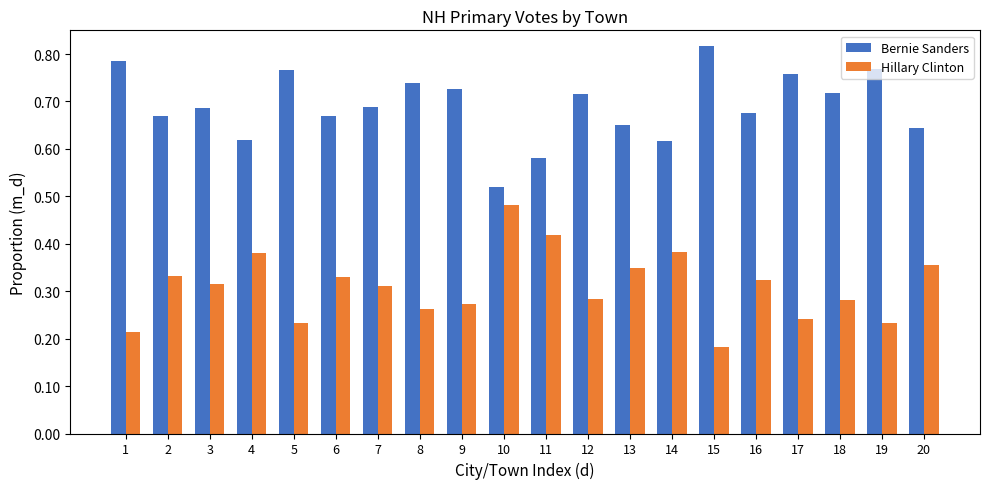

Which label corresponds to the smallest value in the chart?

15